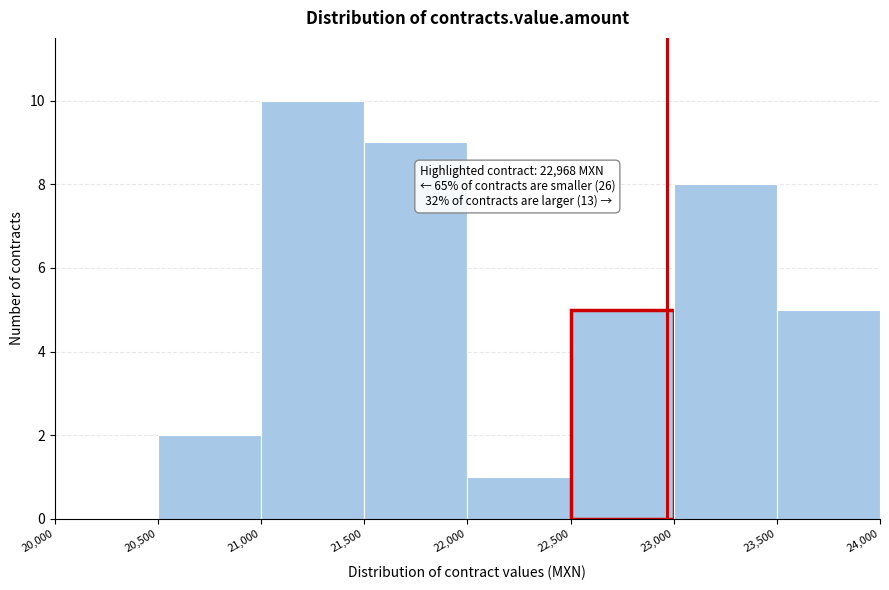

Over which range of the x-axis is the bar tallest?

21,000 to 21,500